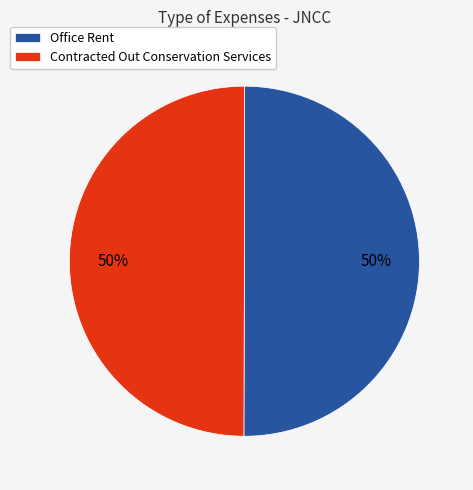

To the nearest percent, what is the combined percentage of Office Rent and Contracted Out Conservation Services?

100%